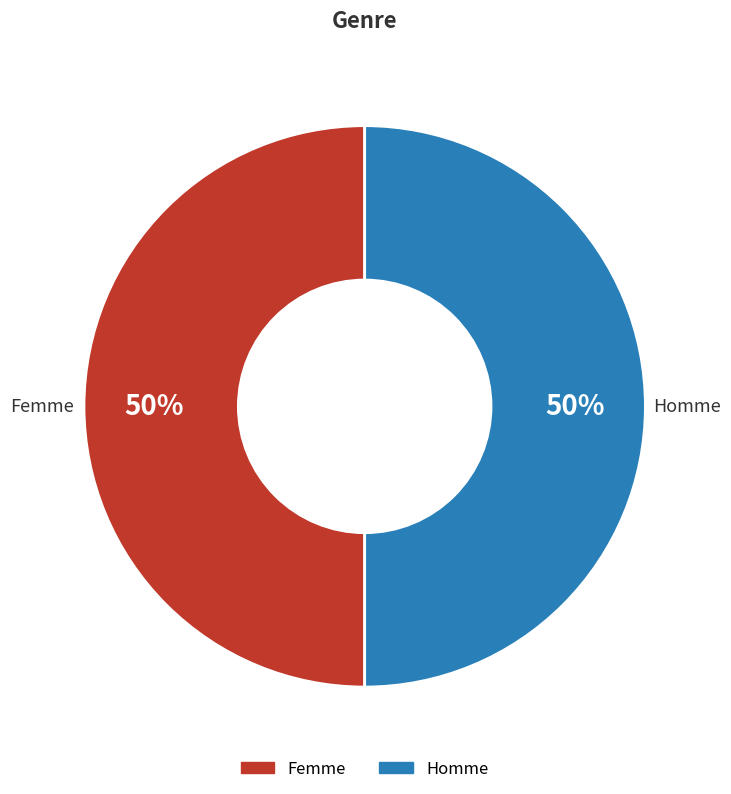

How many segments does this pie chart have?

2